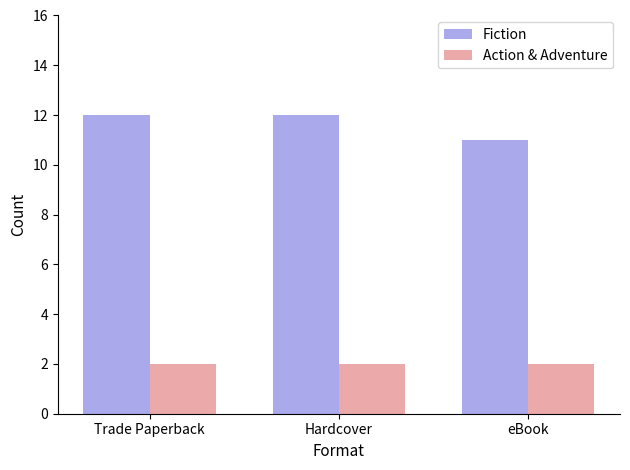

What is the lowest value of the Fiction series?

11